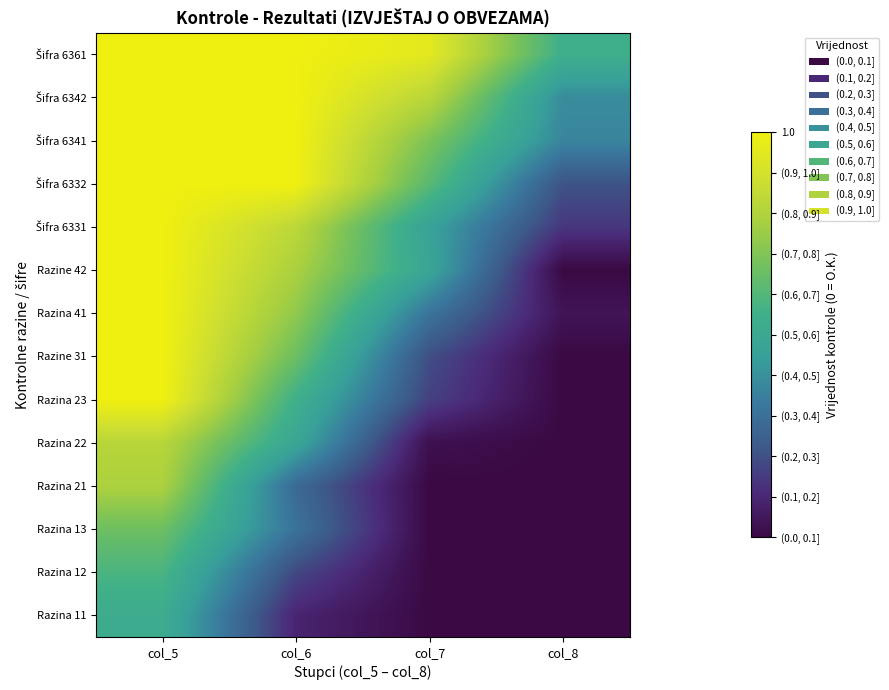

Which has a higher value, col_7 or col_5?

col_5